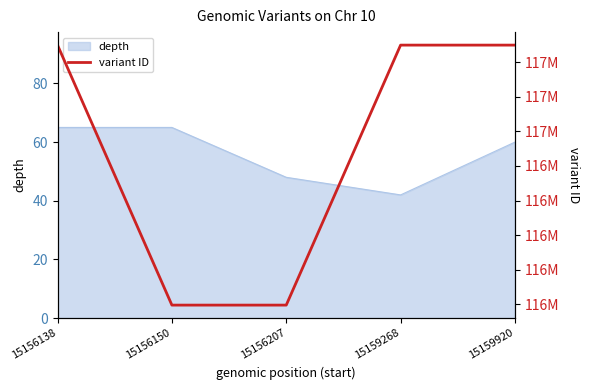

True or false: there are more than 1 points higher than both neighbors.

False